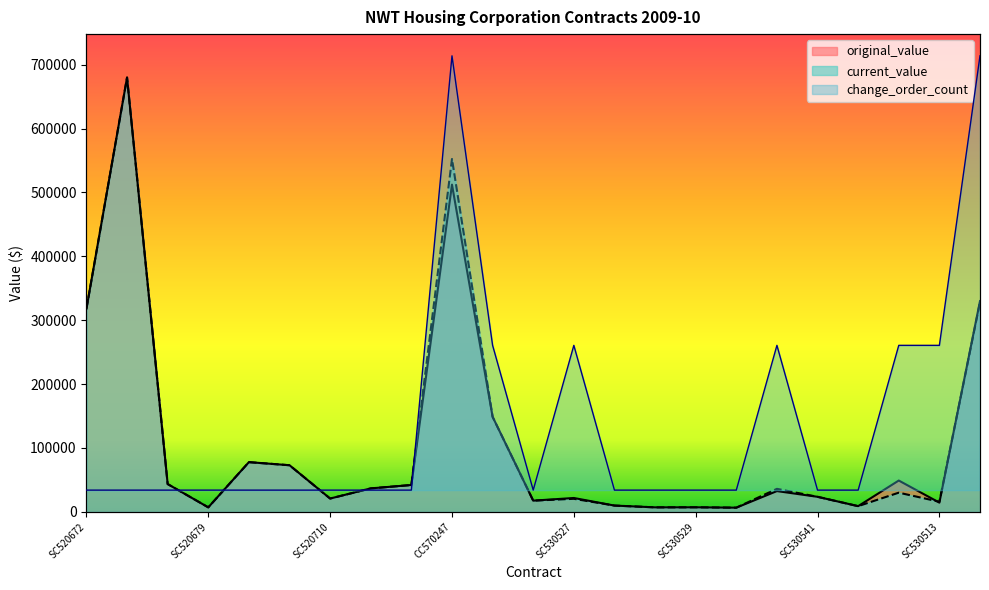

What is the spread (max minus min) of values at SC520662?

9800.0